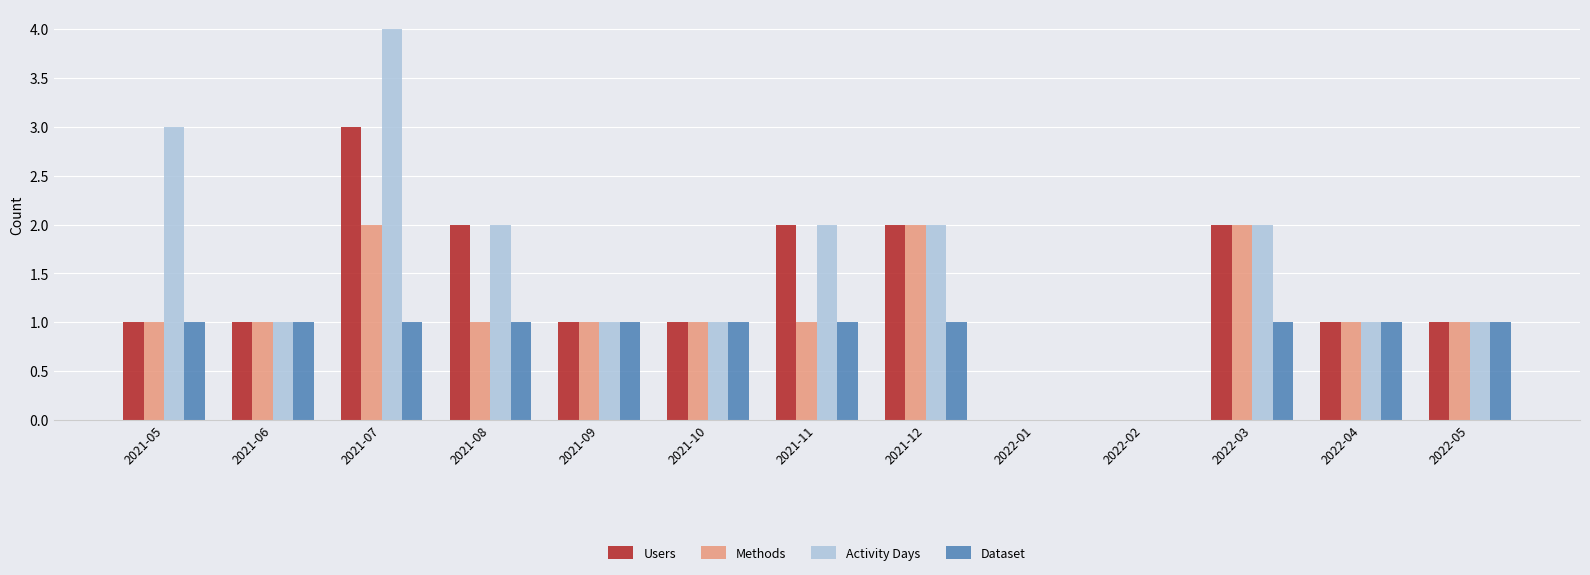

At which category is the sum across all series the highest?

2021-07